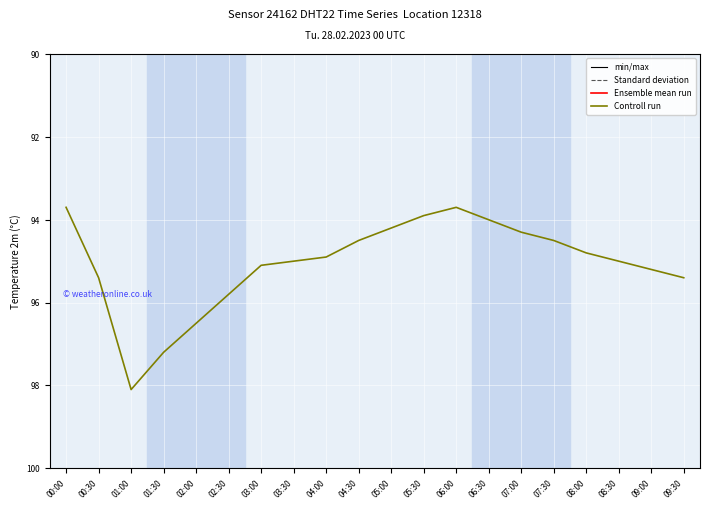

What is the lowest value of the Controll run series?

93.7